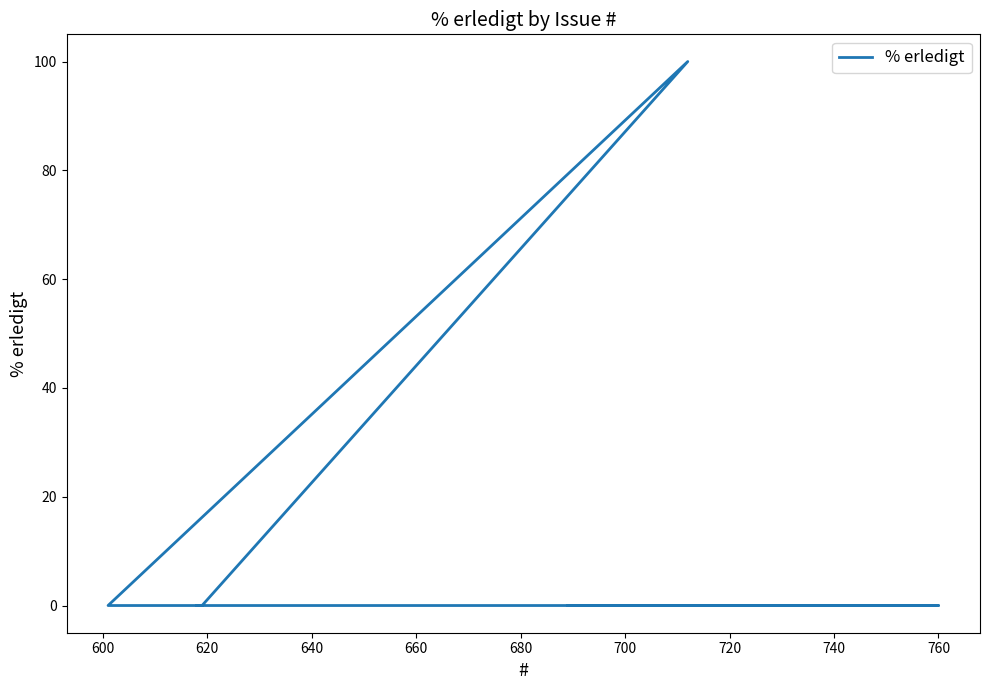

True or false: there are more than 0 points higher than both neighbors.

True